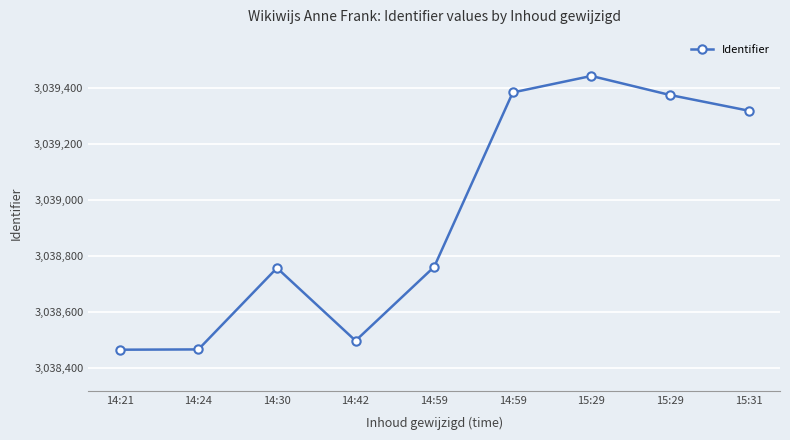

At which category does the chart reach its peak across all series?

15:29